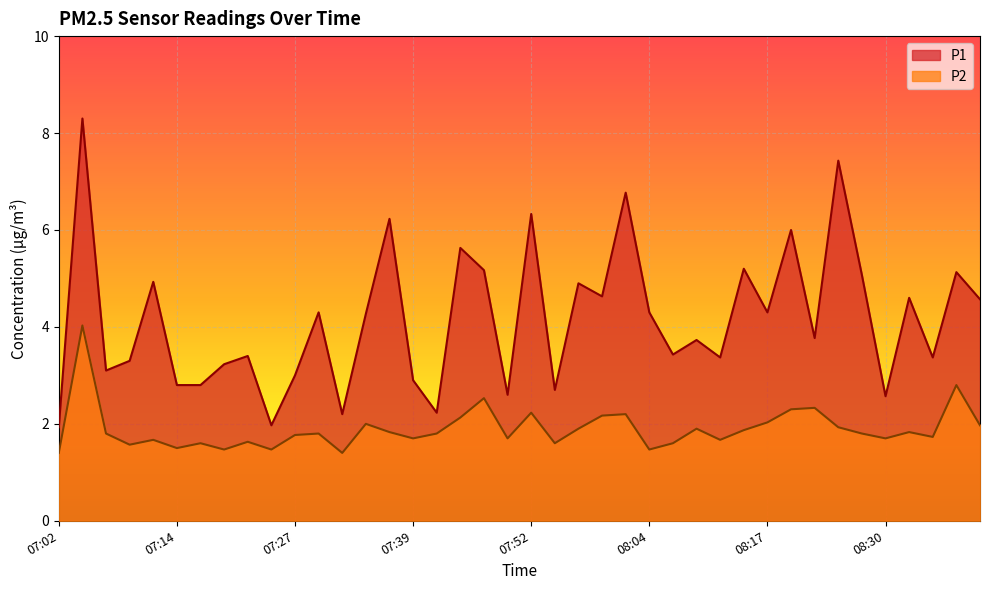

Where is the first local minimum for P2?

07:09